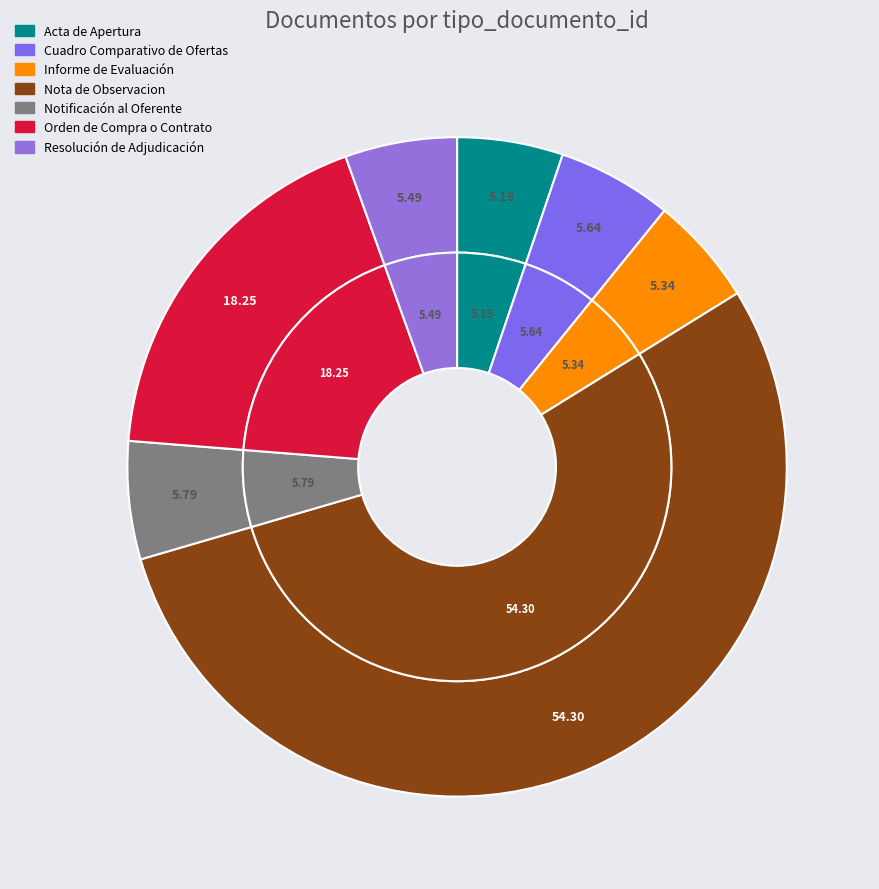

How many slices are in this pie chart?

7